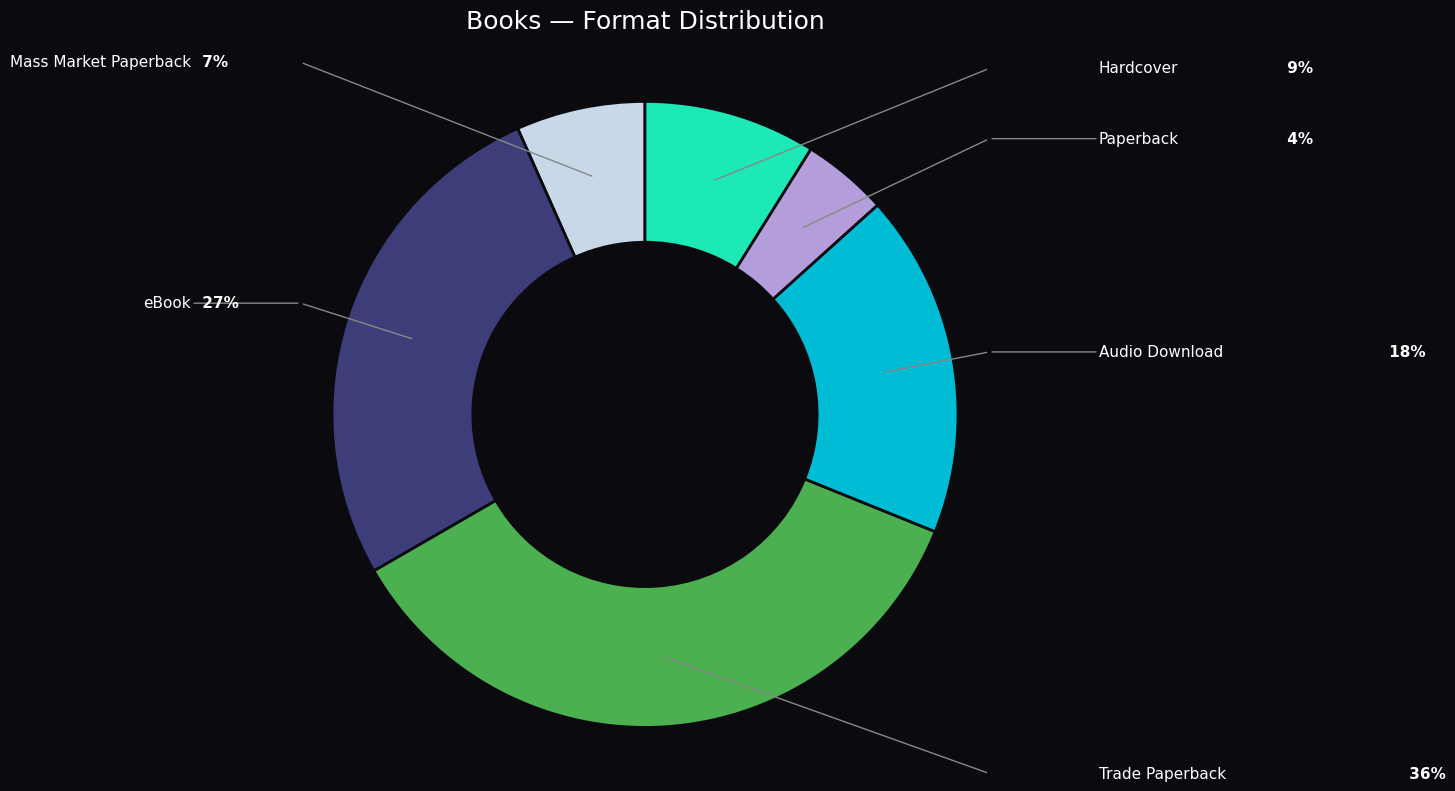

Does any single category account for the majority?

No